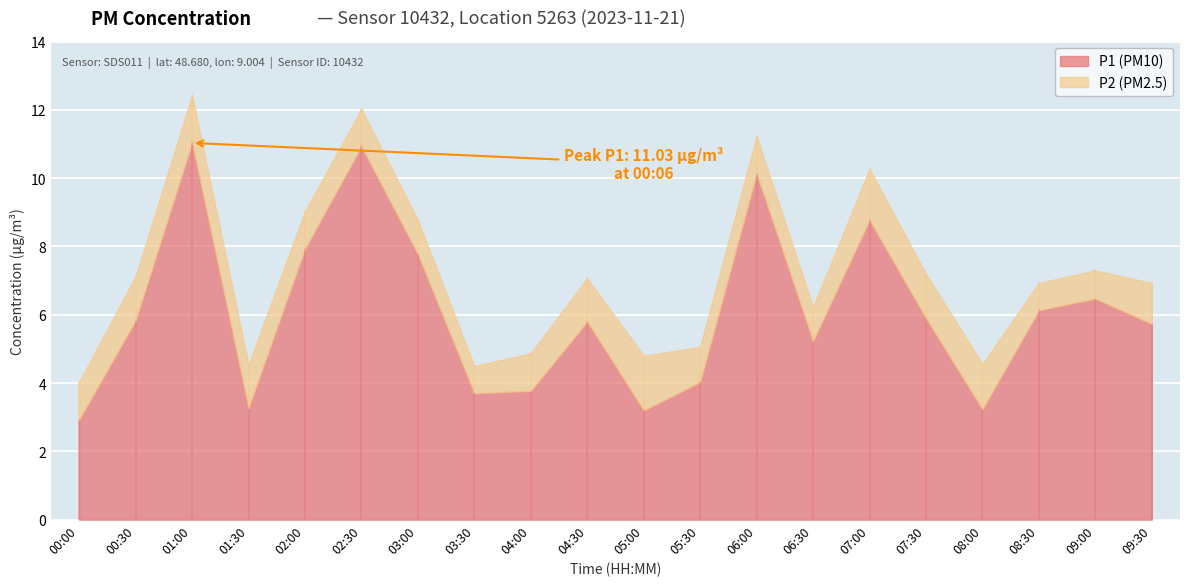

What is the total value across all series at 02:00?

9.0